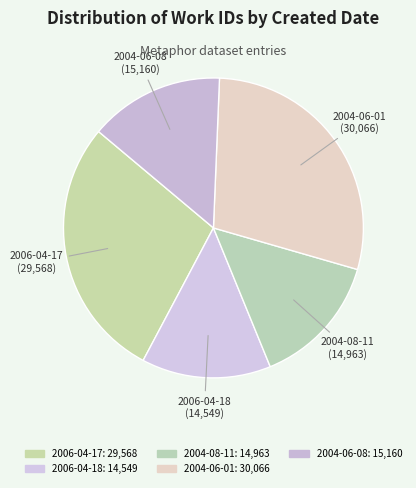

How many slices are in this pie chart?

5